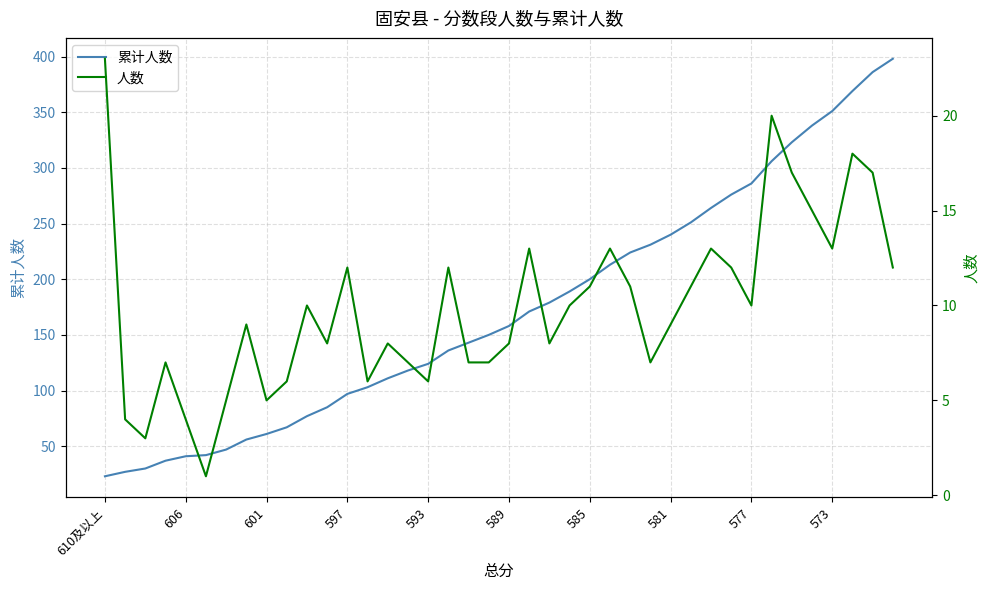

What is the sum of all 累计人数 values?

6928